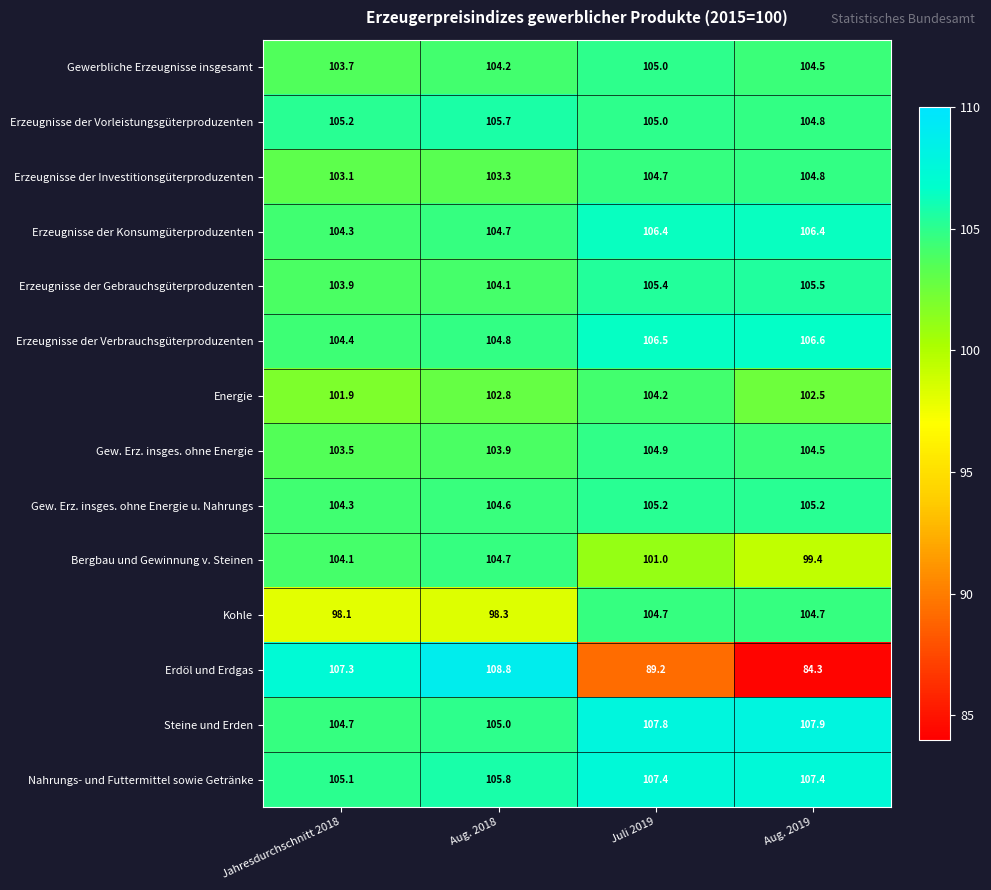

At how many categories does at least one series exceed 107?

4